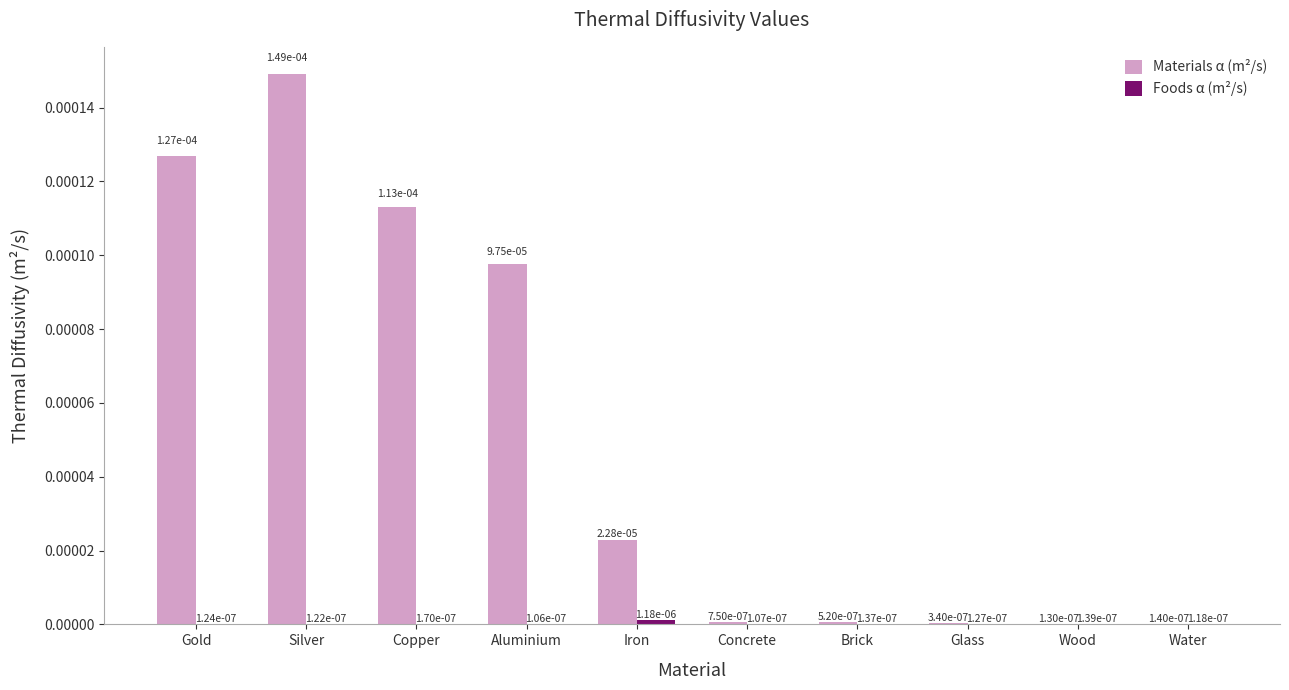

True or false: Materials α (m²/s) has a value of 0.0 at Wood.

True